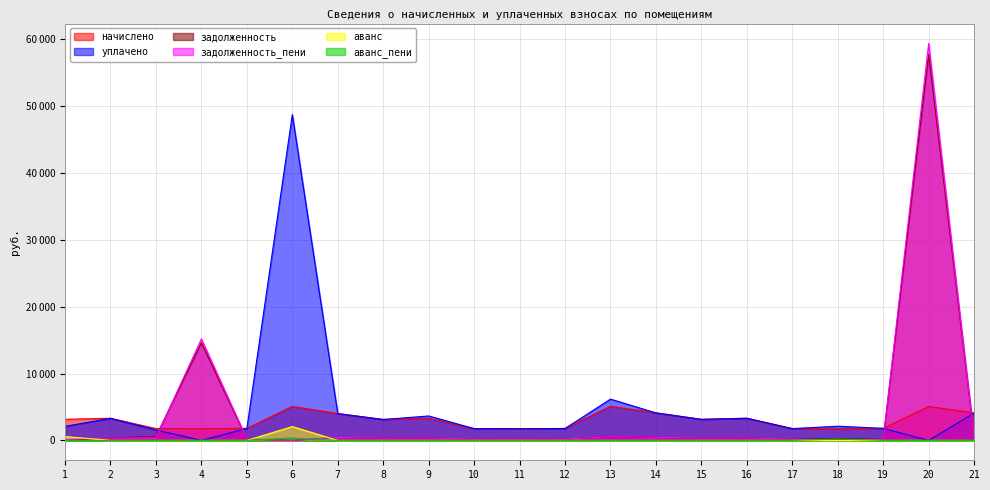

Which series has the widest spread of values?

задолженность_пени